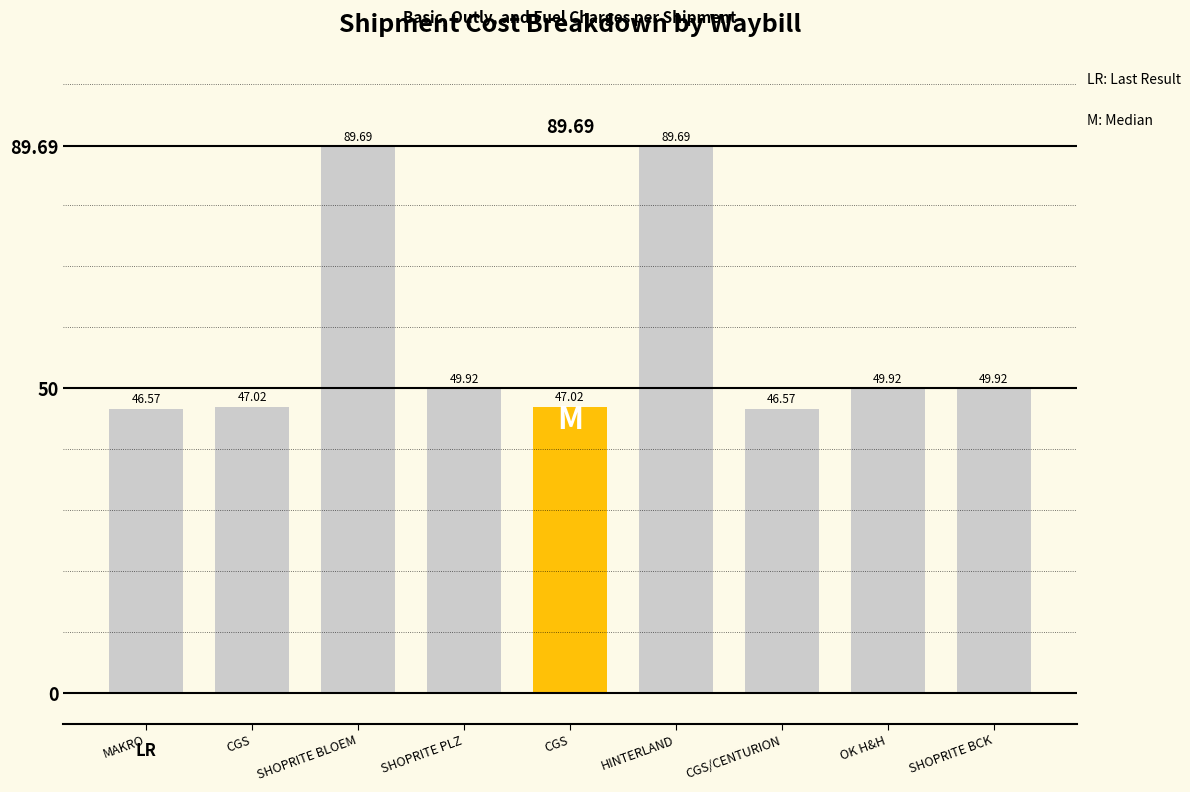

Reading left to right, what are all the values shown in this chart?

MAKRO=46.6	CGS=47.0	SHOPRITE BLOEM=89.7	SHOPRITE PLZ=49.9	CGS=47.0	HINTERLAND=89.7	CGS/CENTURION=46.6	OK H&H=49.9	SHOPRITE BCK=49.9